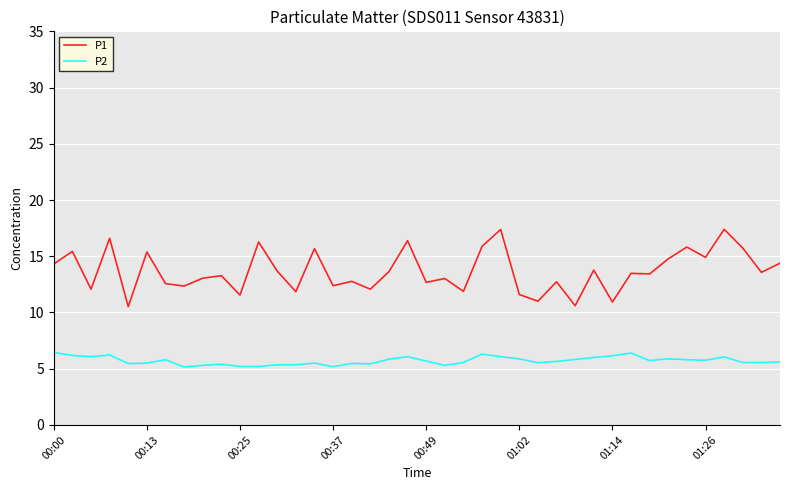

What is the difference between the maximum and minimum values in the P1 series?

6.9